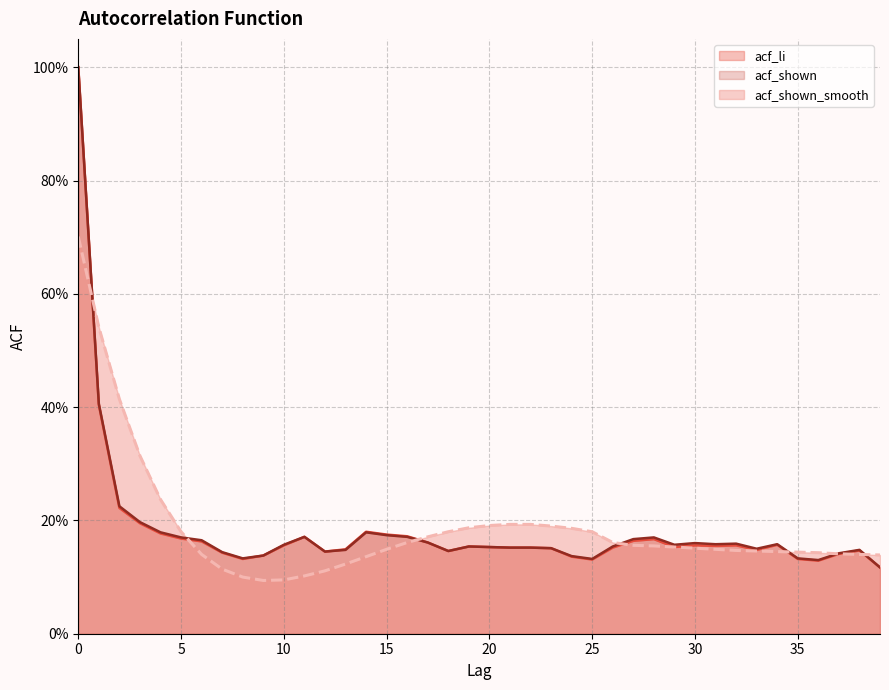

Is the value of acf_li at 38 greater than the value of acf_shown at 18?

Yes